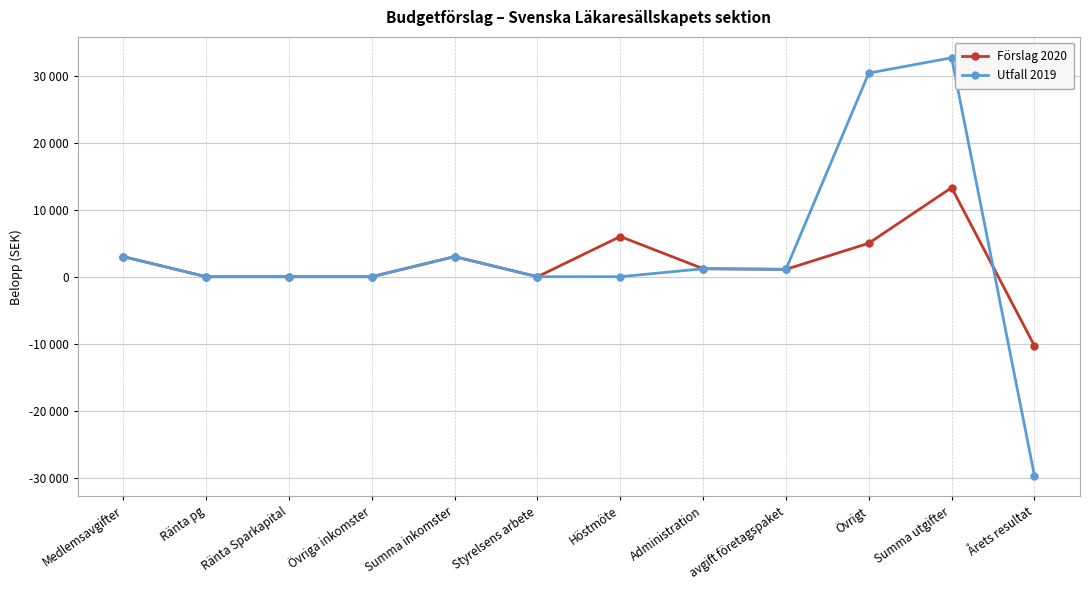

True or false: Förslag 2020 has a value of 1200 at Administration.

True